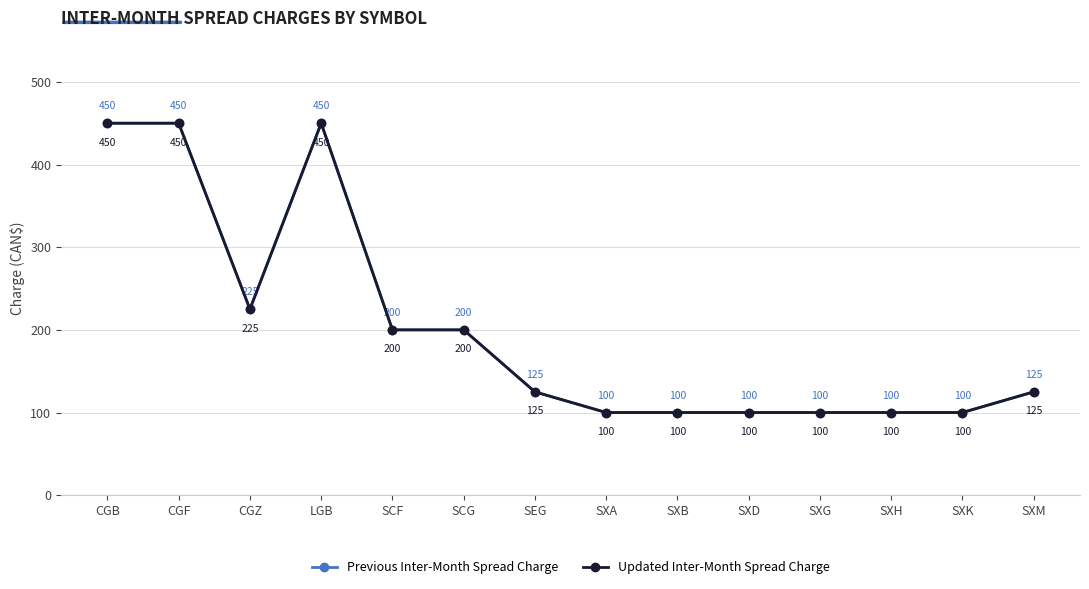

Where is the first local minimum for Previous Inter-Month Spread Charge?

CGZ